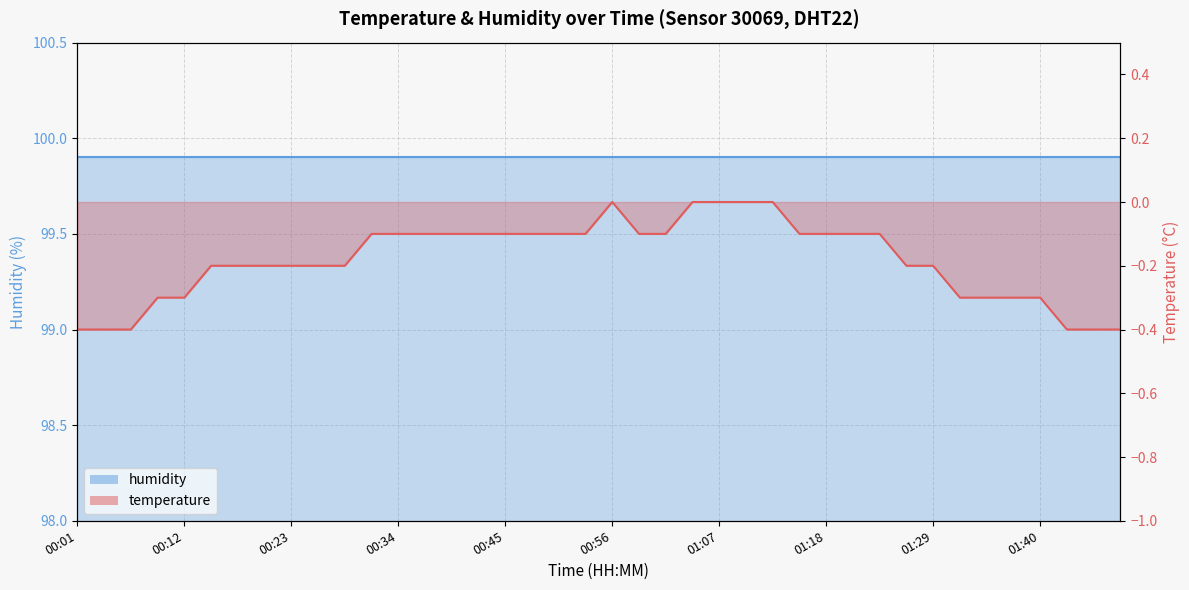

Count the values in the range 0 to 1.

5